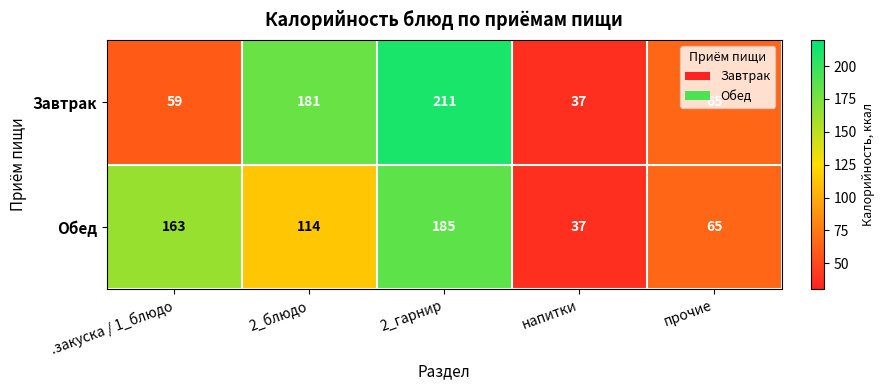

Which series has the largest total across all categories?

Обед